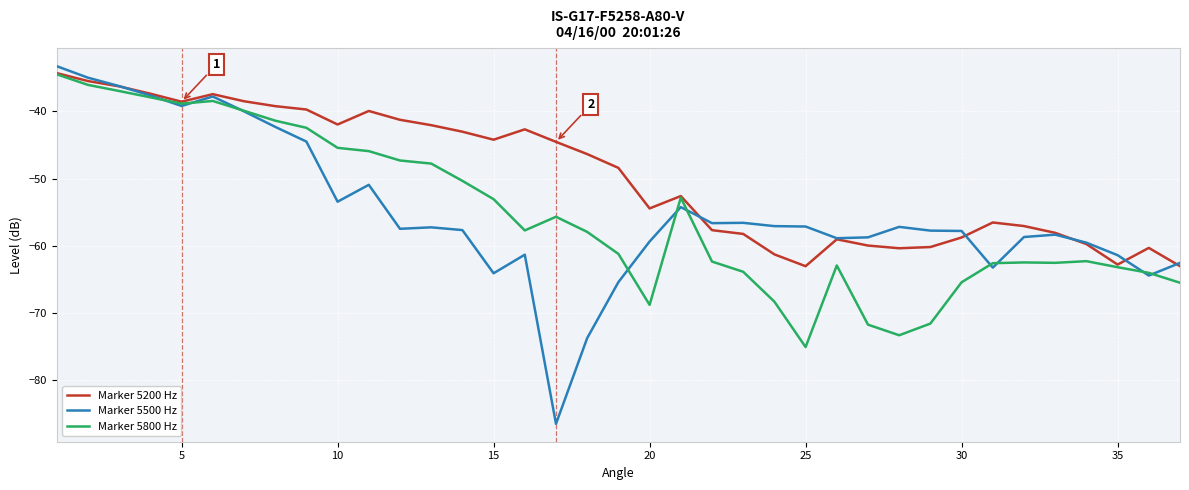

What is the maximum value for Marker 5200 Hz?

-34.3